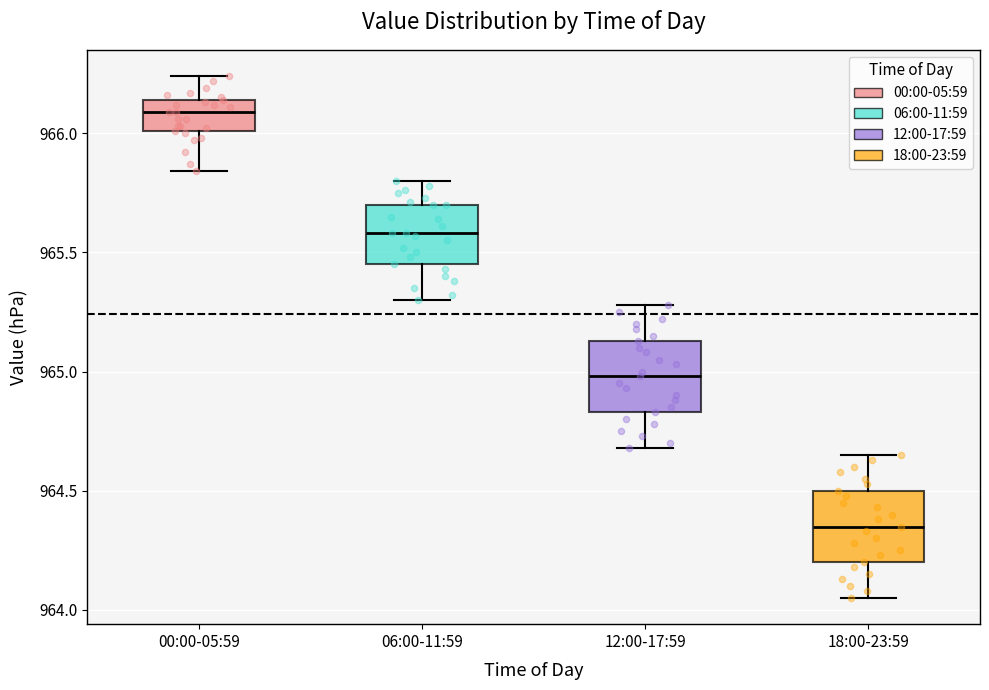

Which box's median line is the highest?

00:00-05:59